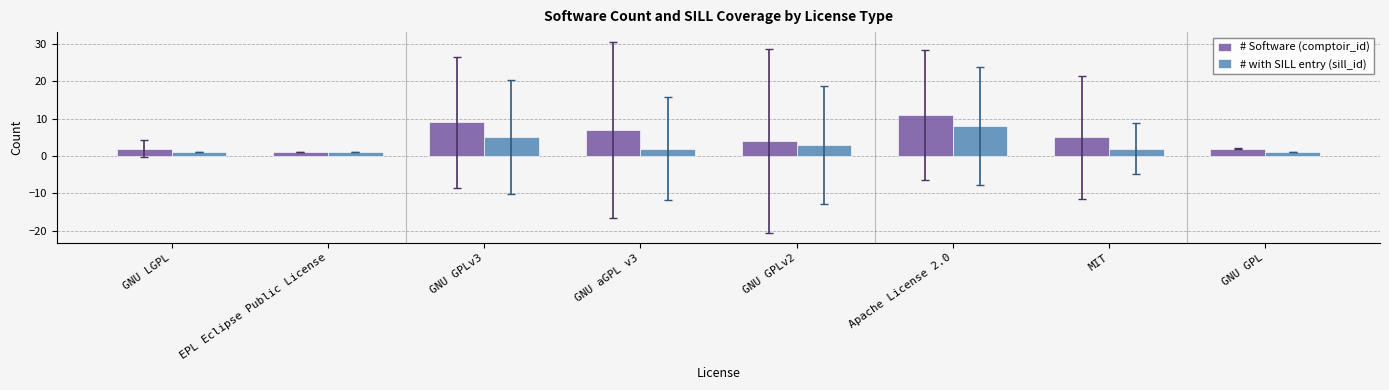

What are all the series names shown in the legend?

# Software (comptoir_id), # with SILL entry (sill_id)